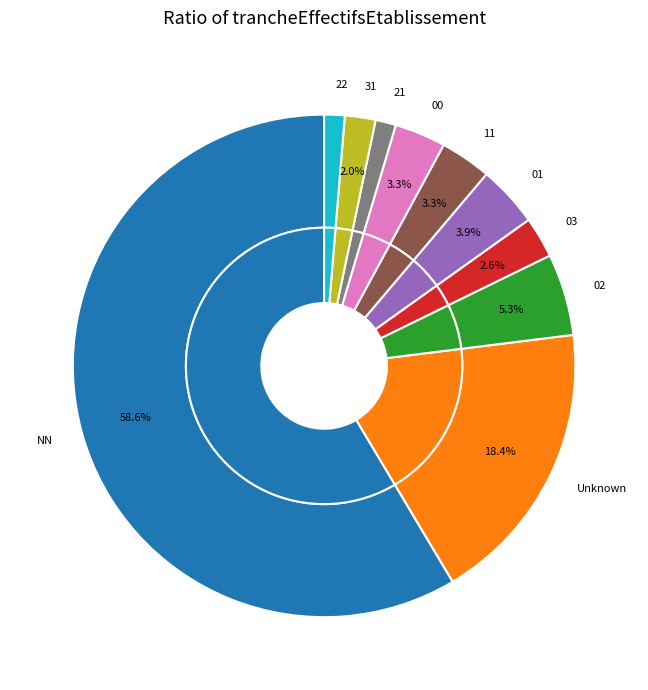

To the nearest percent, what portion does 21 represent?

1%